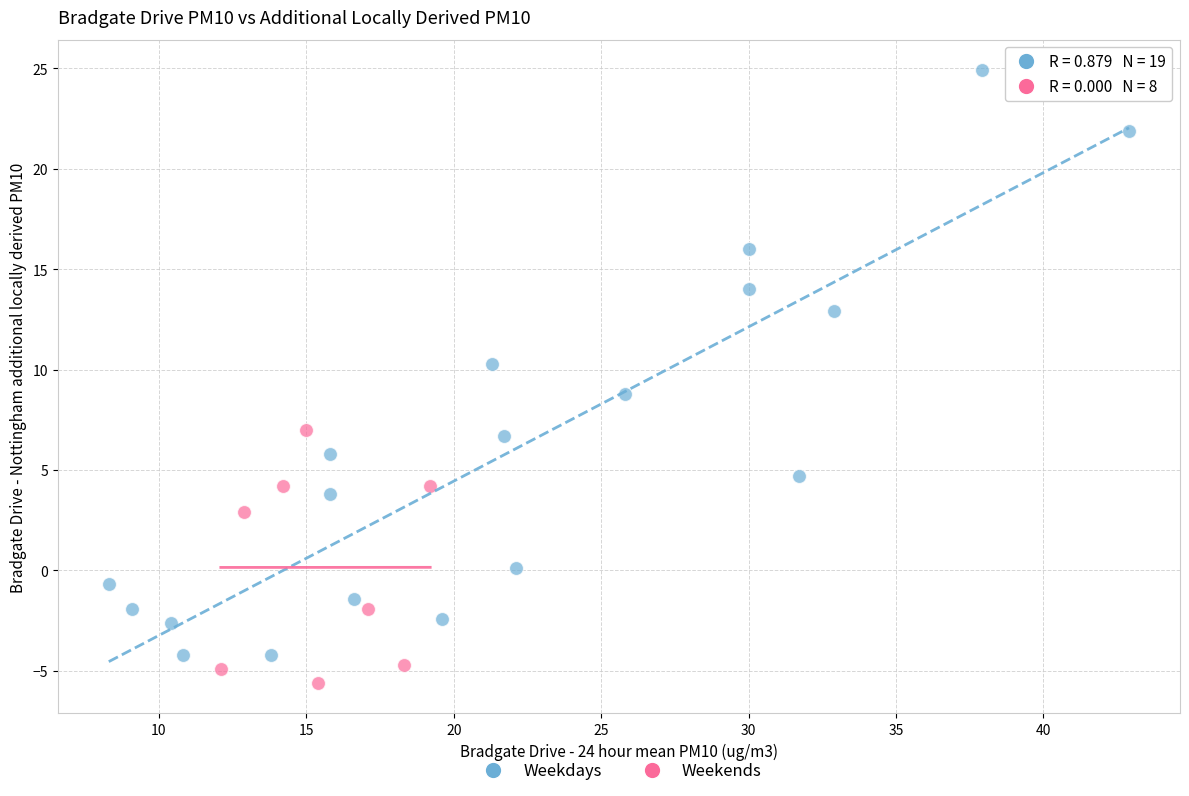

Which series contains the lowest Y value?

Weekends